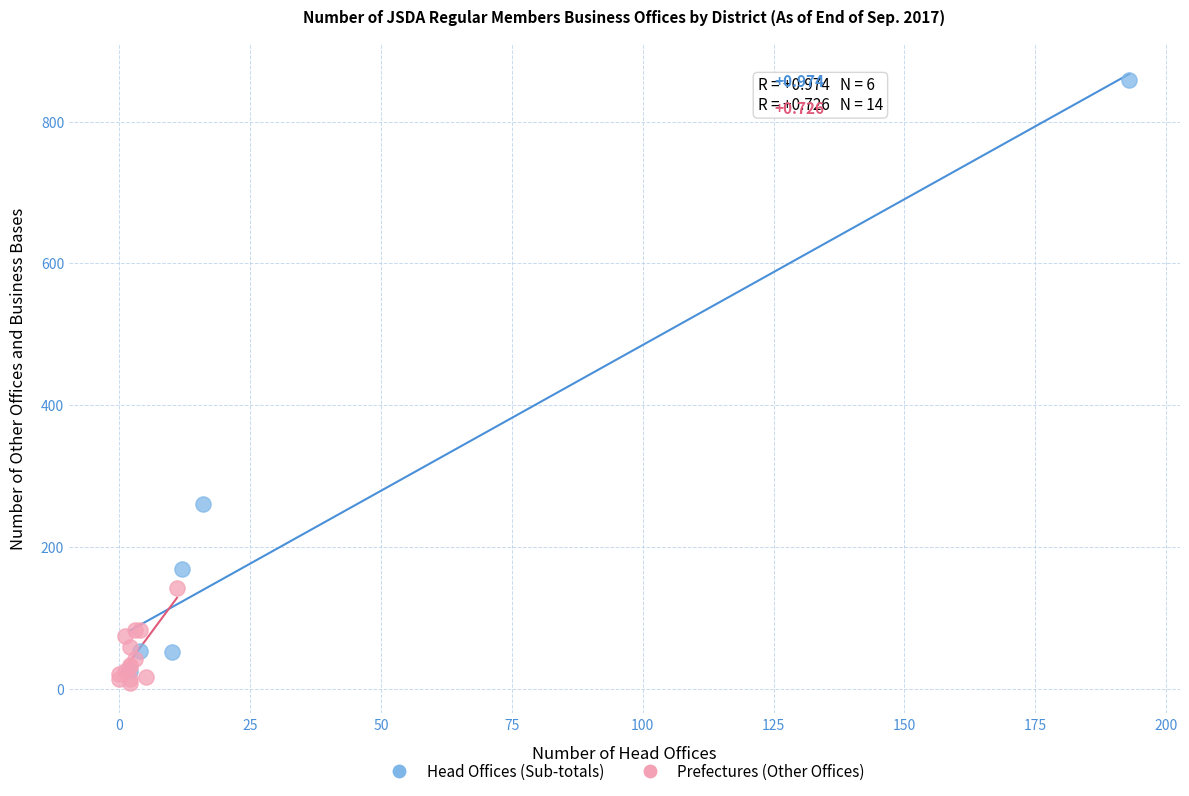

What are all the series names shown in the legend?

Head Offices (Sub-totals), Prefectures (Other Offices)